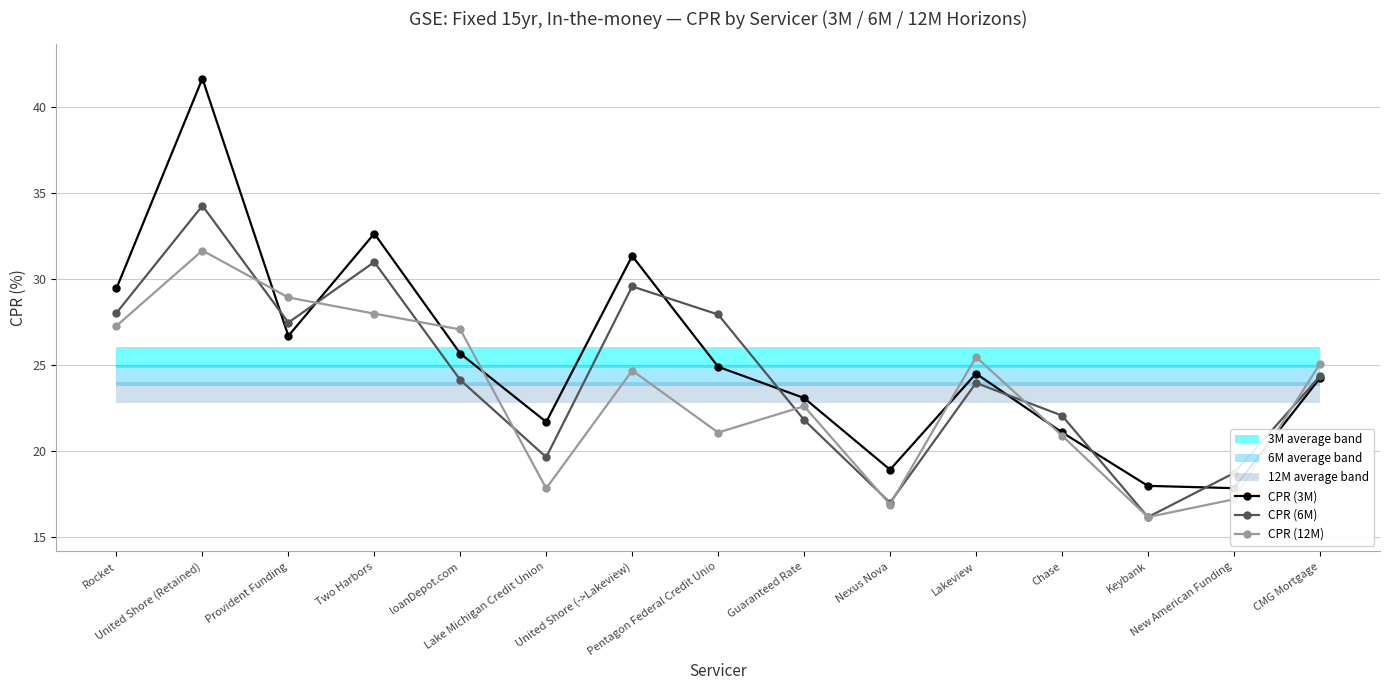

What is the approximate value of CPR (12M) at Pentagon Federal Credit Unio?

21.1